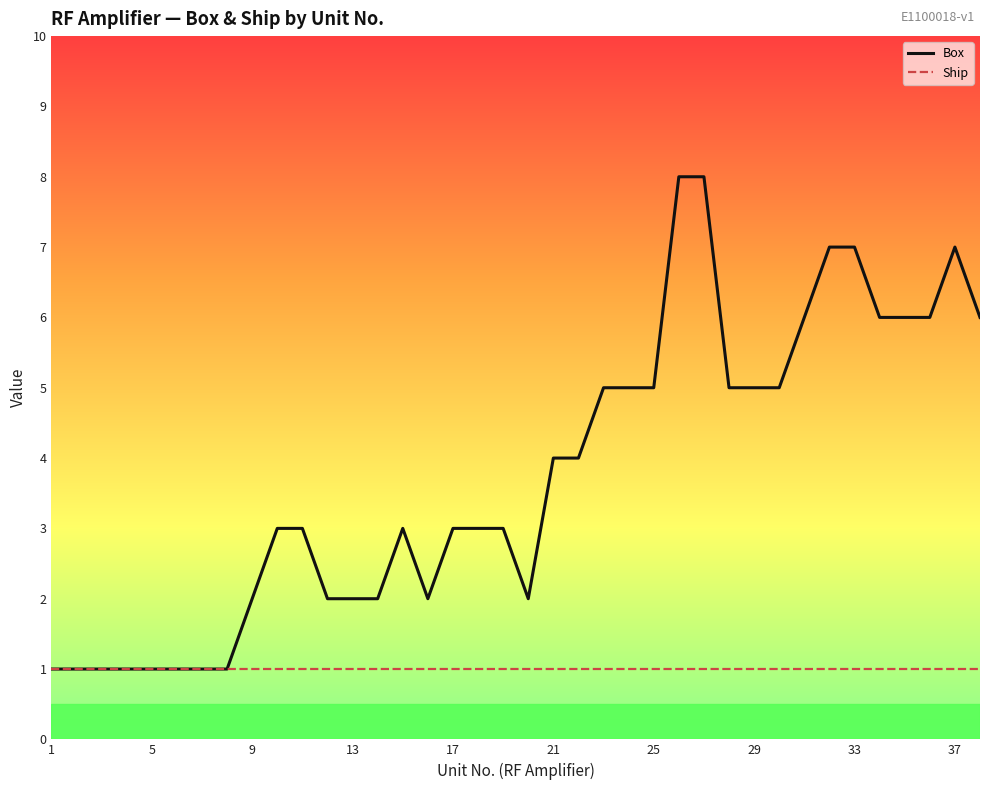

What is the maximum value shown in the chart?

8